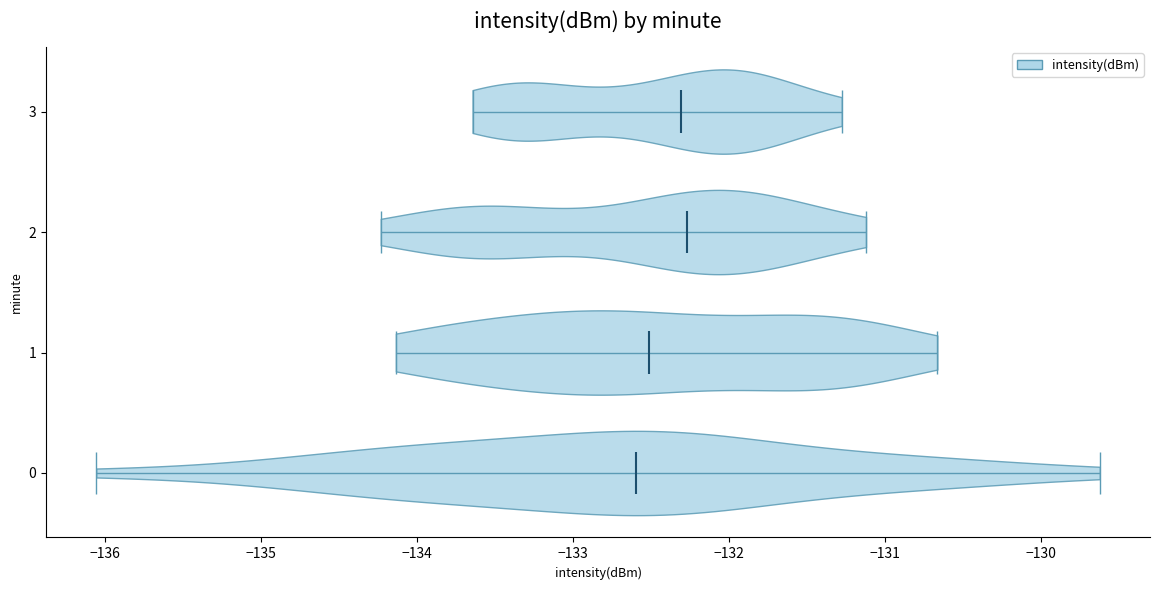

What is the lowest point the violin at y = 1 reaches on the x-axis? The values are not printed on the chart, so give them approximately, as read against the axis.

-134.1